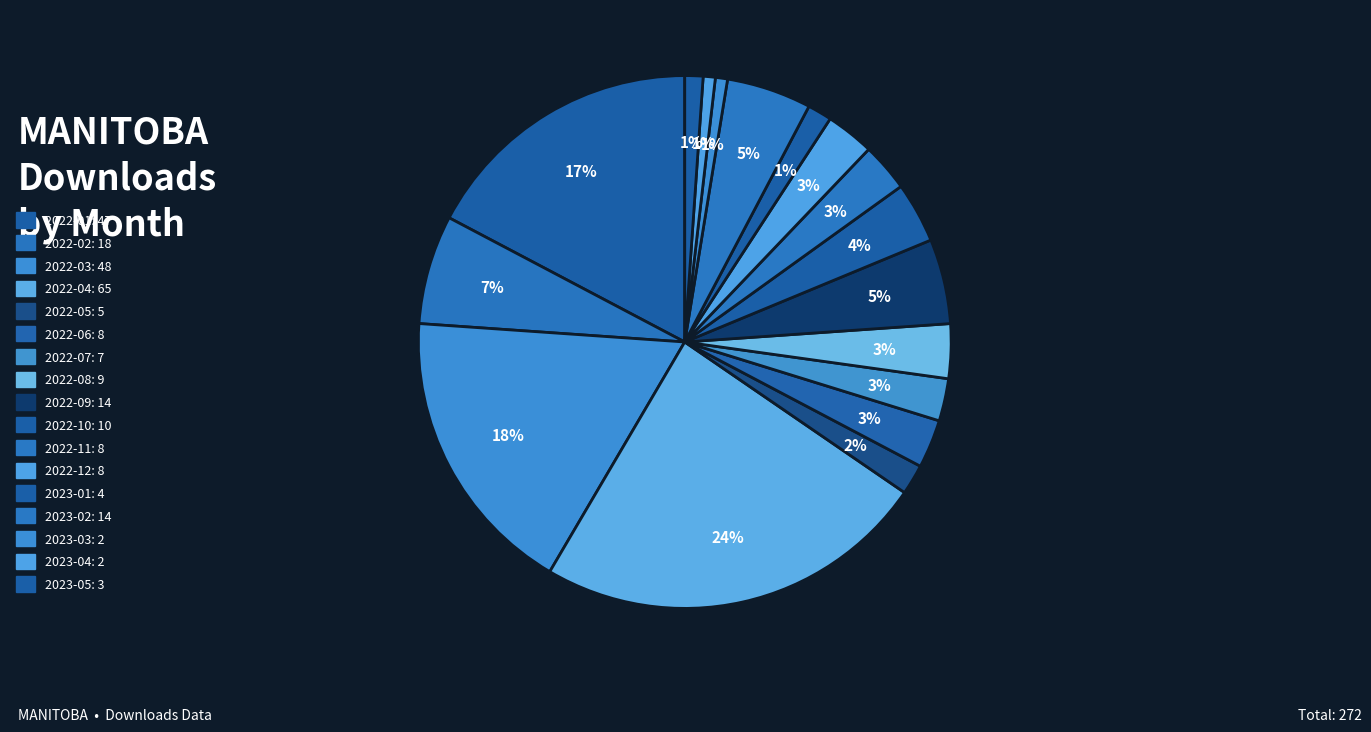

How many segments does this pie chart have?

17